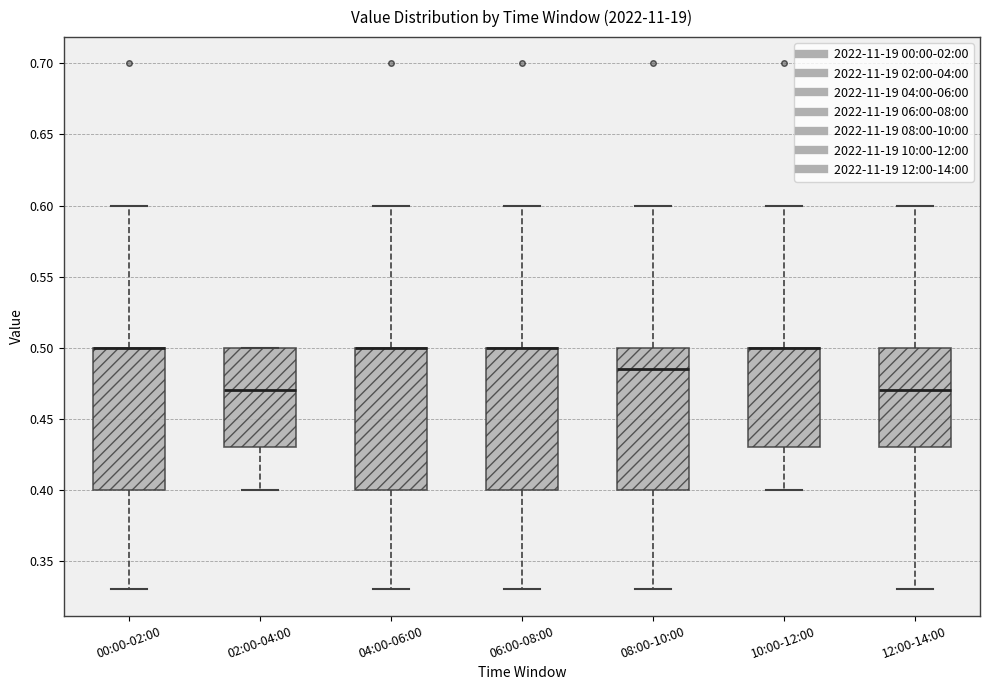

Where does the median line of the box for 12:00-14:00 sit on the y-axis? The values are not printed on the chart, so give them approximately, as read against the axis.

0.470